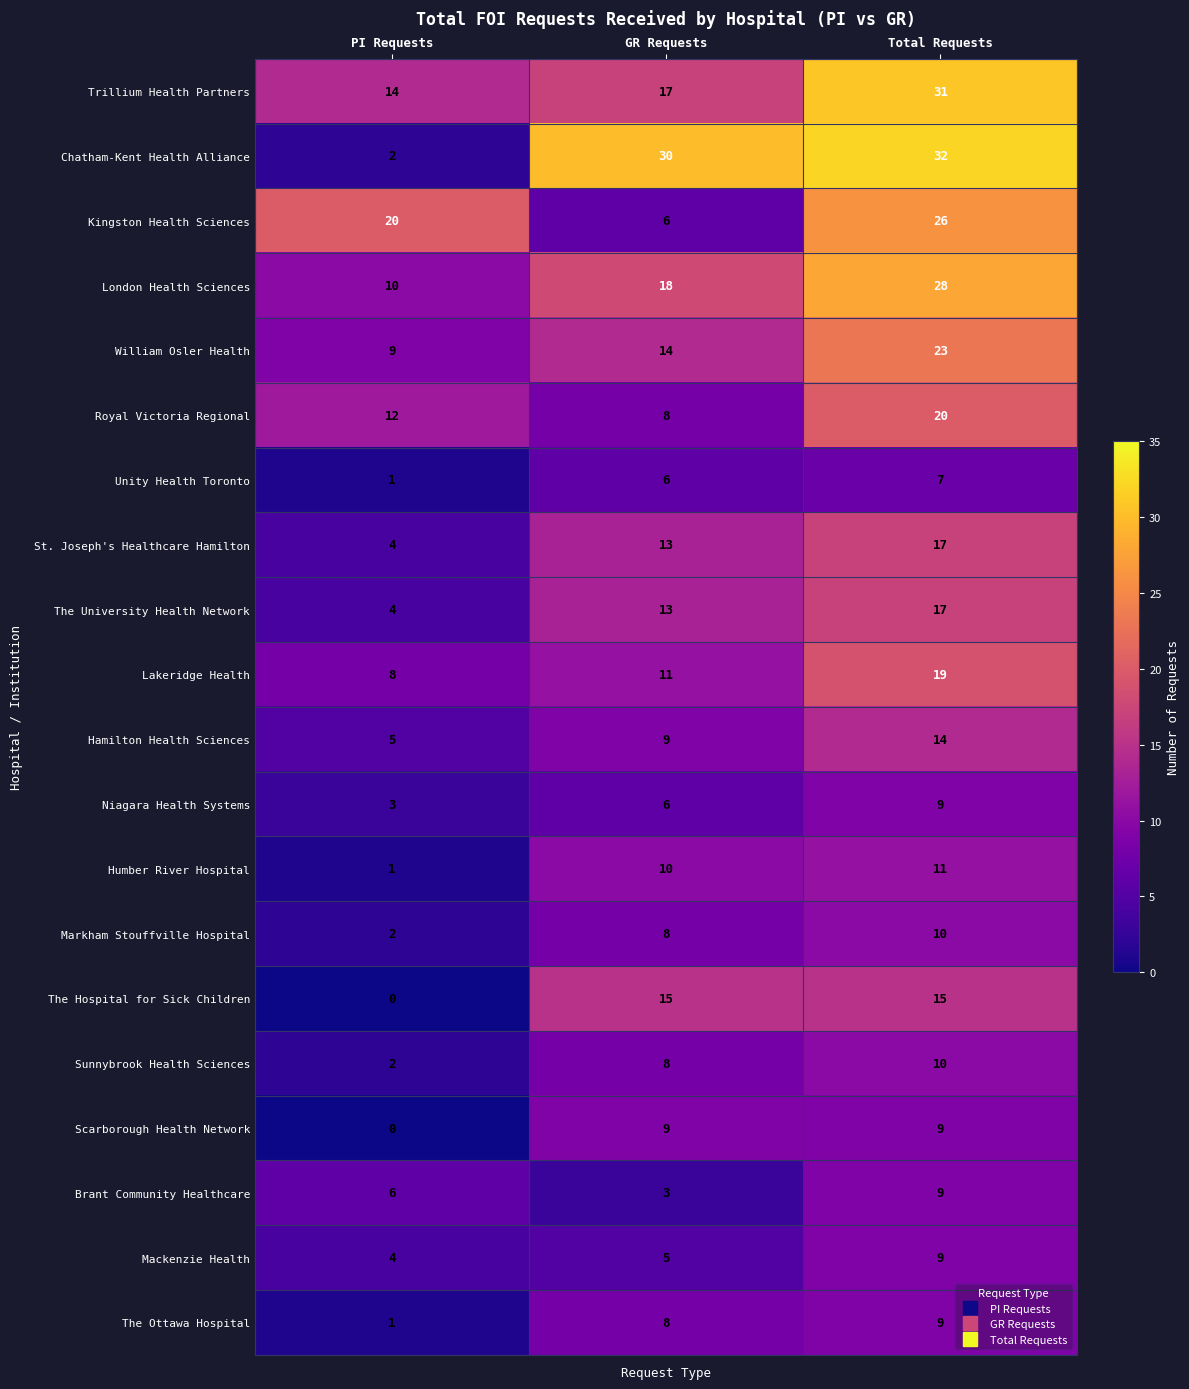

Which series has the largest total across all categories?

Chatham-Kent Health Alliance